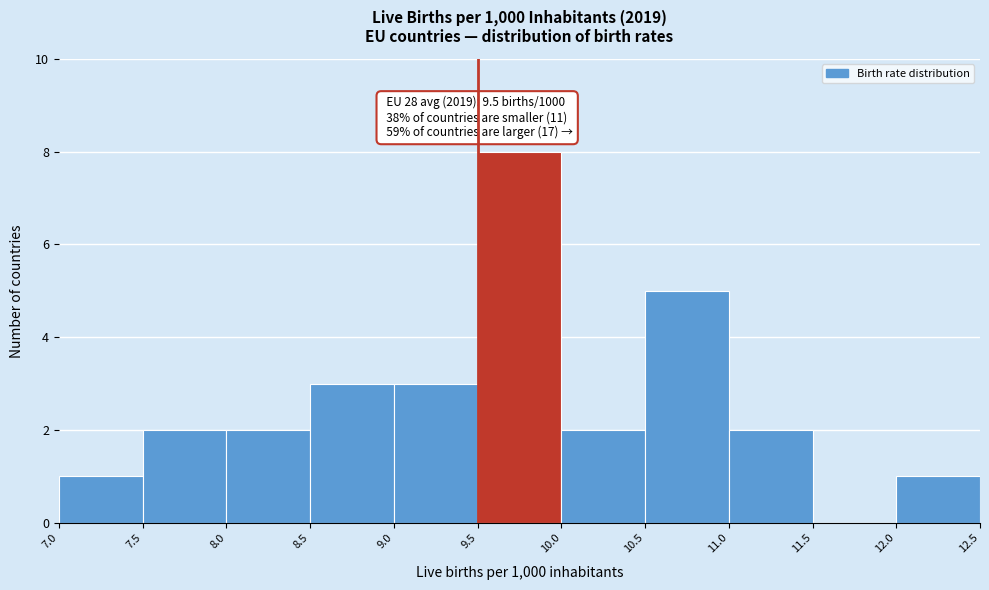

Over which range of the x-axis is the bar tallest?

9.5 to 10.0